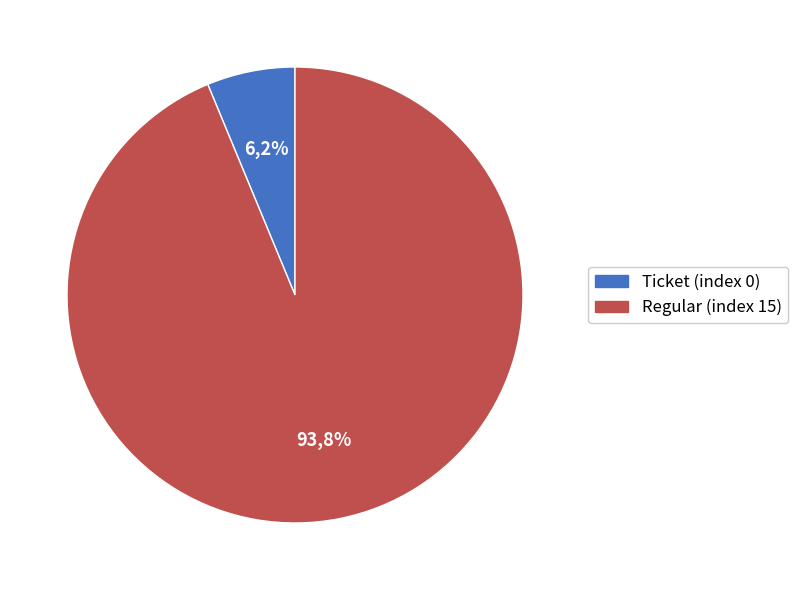

To the nearest percent, what percentage of the pie is Regular (index 15)?

94%